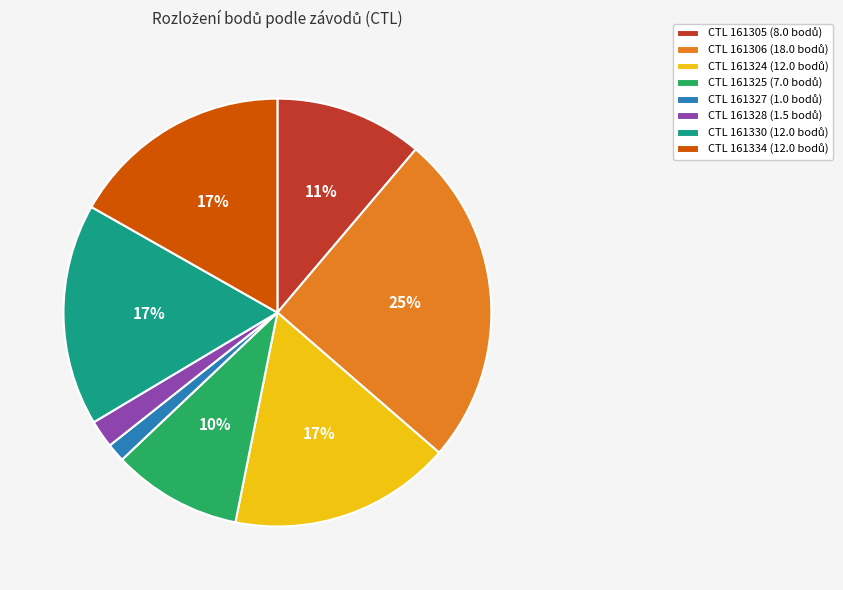

Is there any slice that represents more than half of the pie?

No